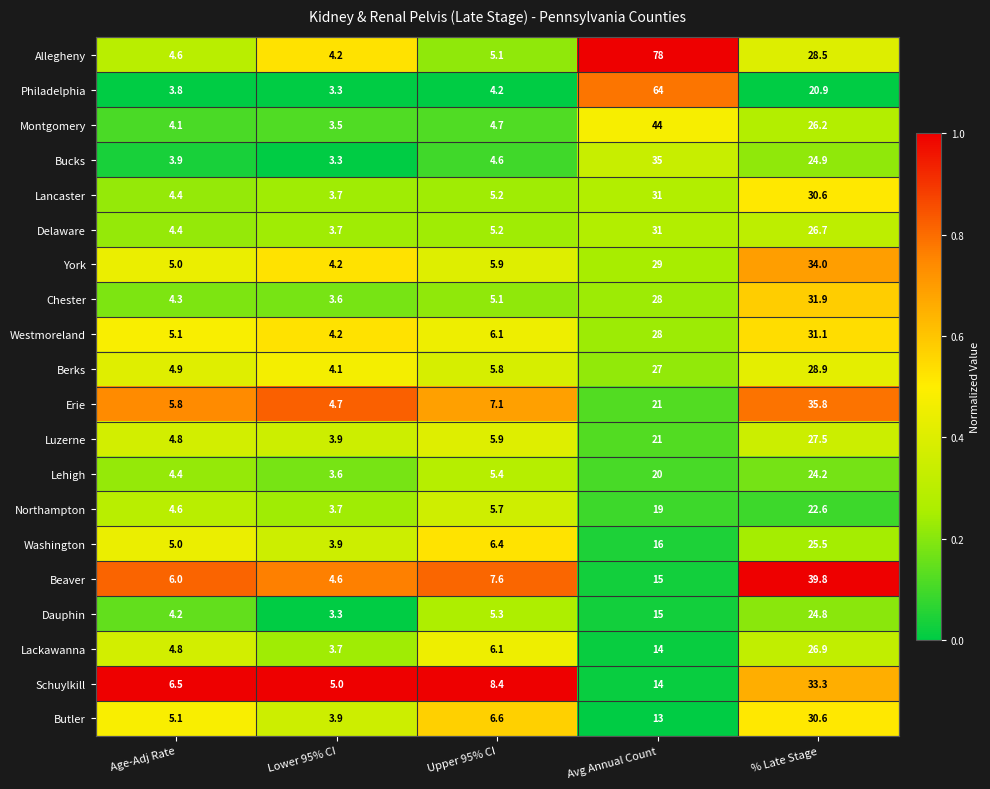

What is the difference between the Bucks values at % Late Stage and Lower 95% CI?

21.6